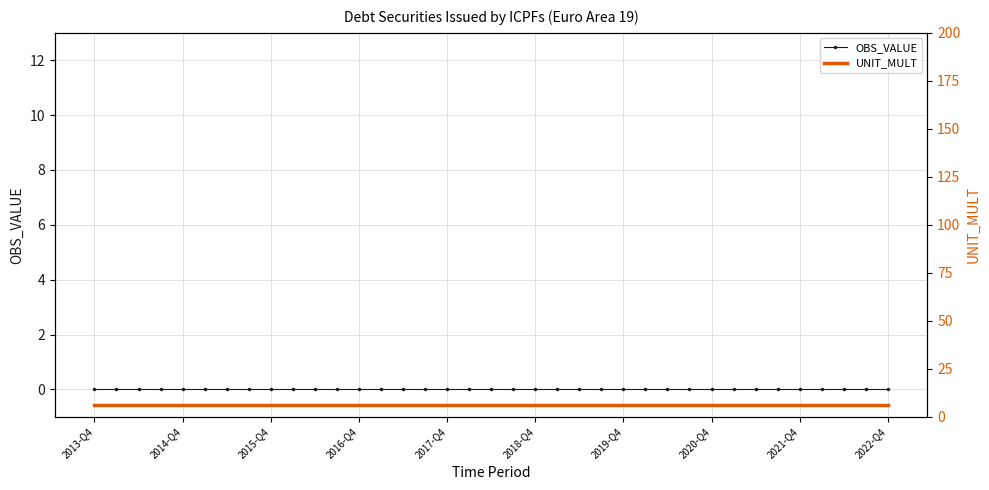

Is the value of UNIT_MULT at 10 greater than the value of OBS_VALUE at 2018-Q4?

Yes